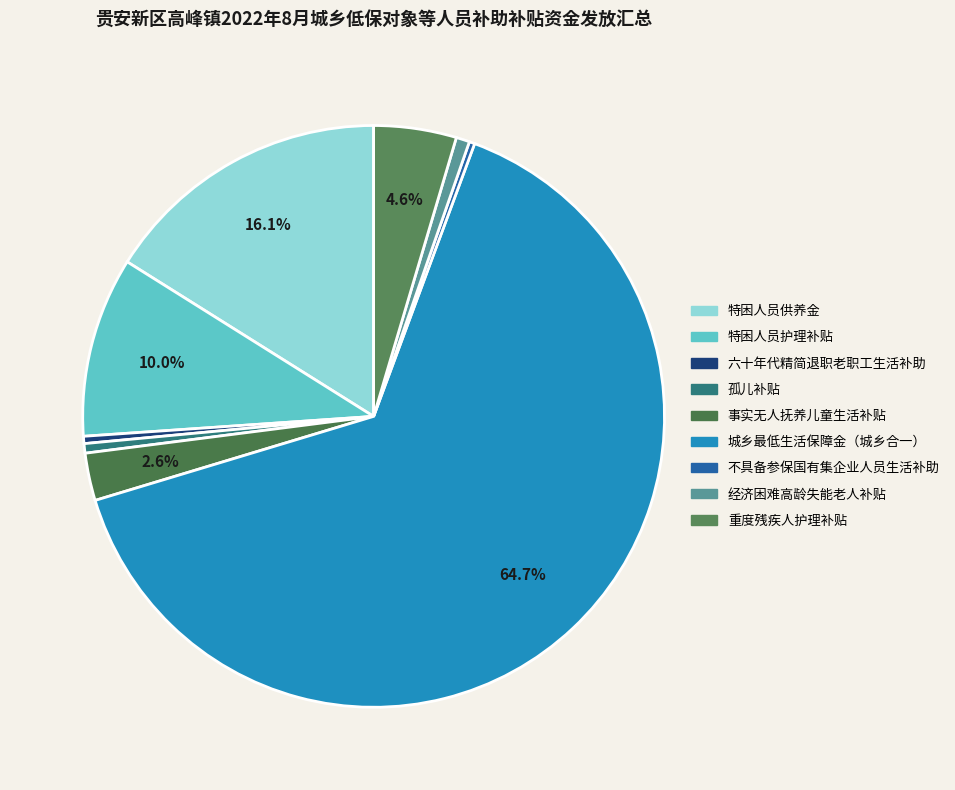

Which slice is the smallest?

不具备参保国有集企业人员生活补助